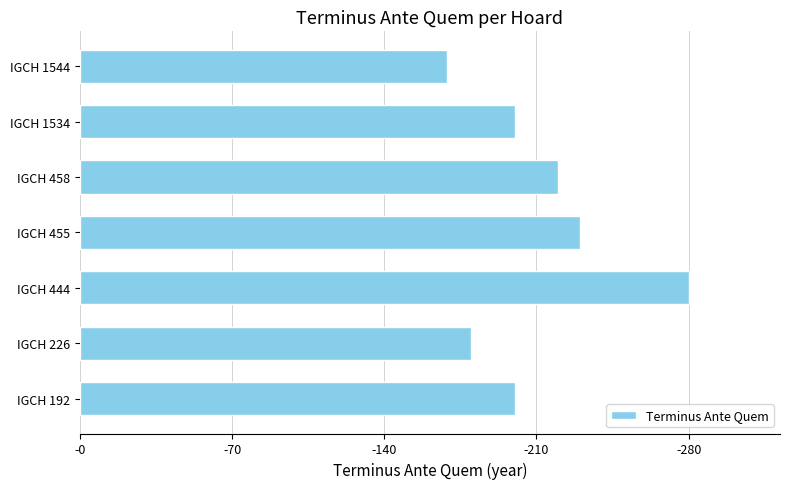

Are the bars horizontal?

Yes